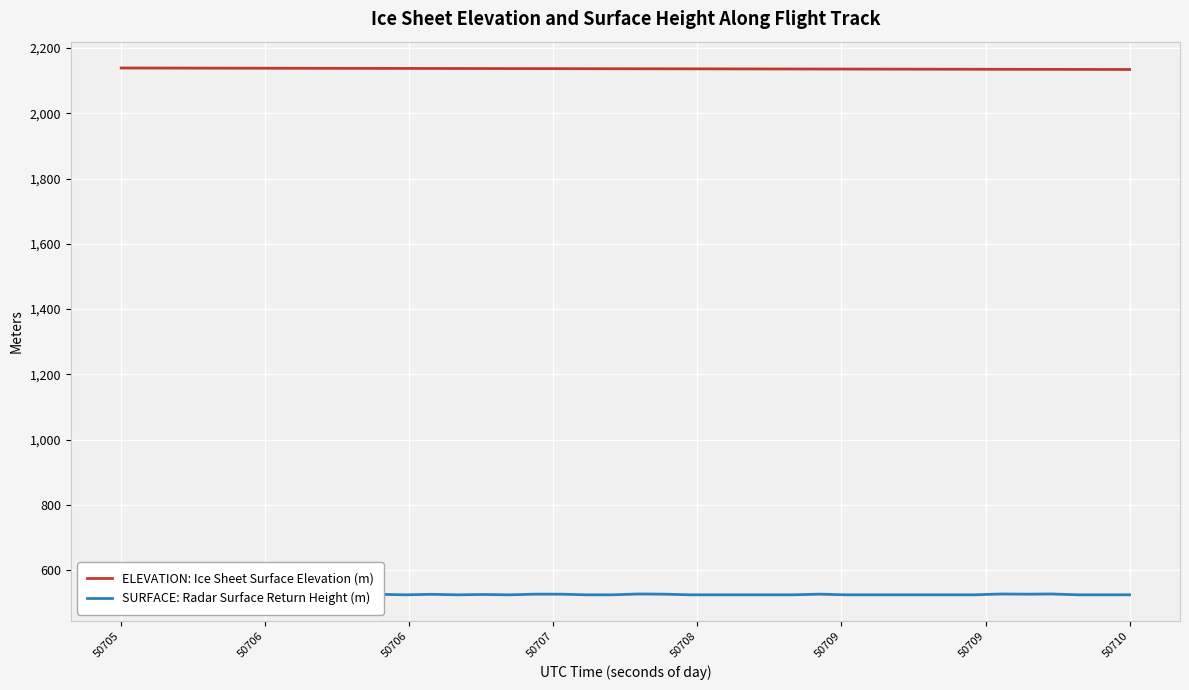

What is the minimum value for ELEVATION: Ice Sheet Surface Elevation (m)?

2134.3